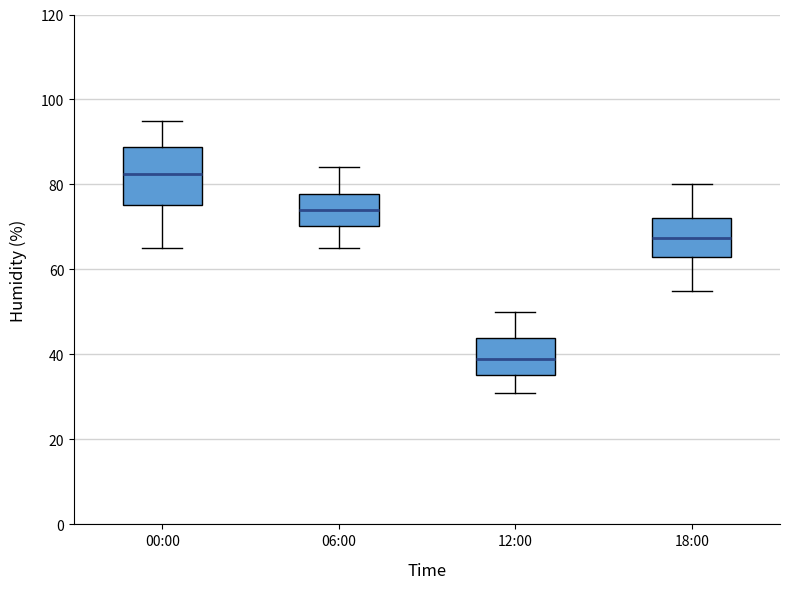

Which box's median line is the lowest?

12:00